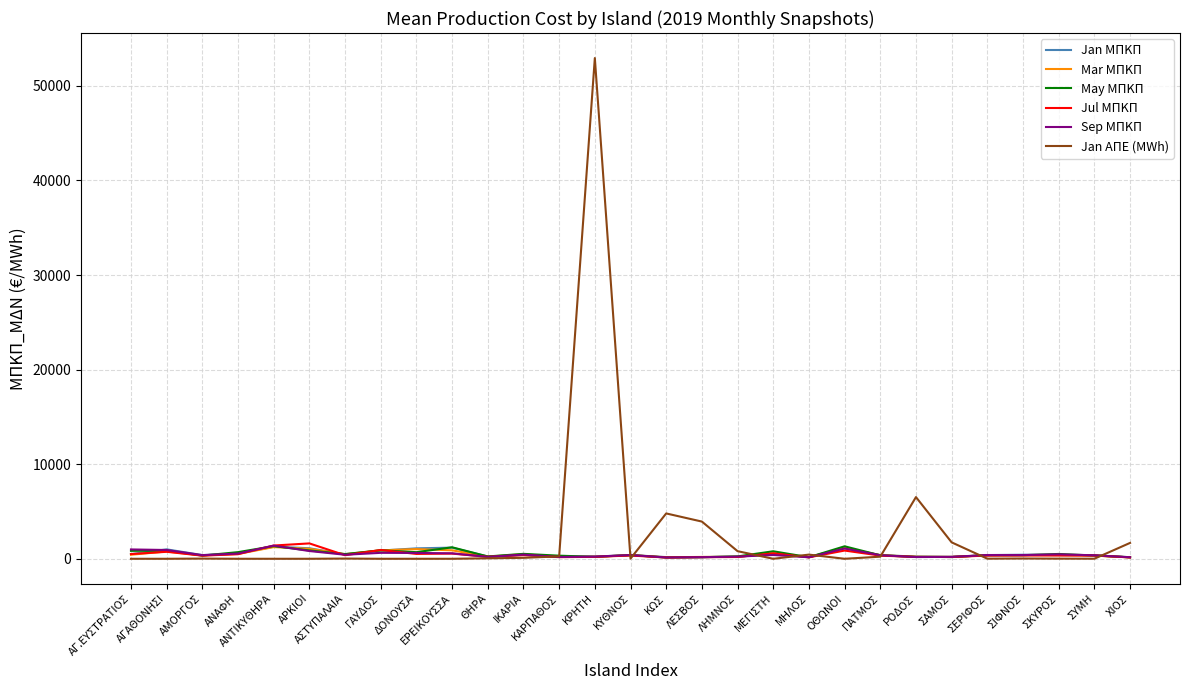

Which series has the widest spread of values?

Jan ΑΠΕ (MWh)